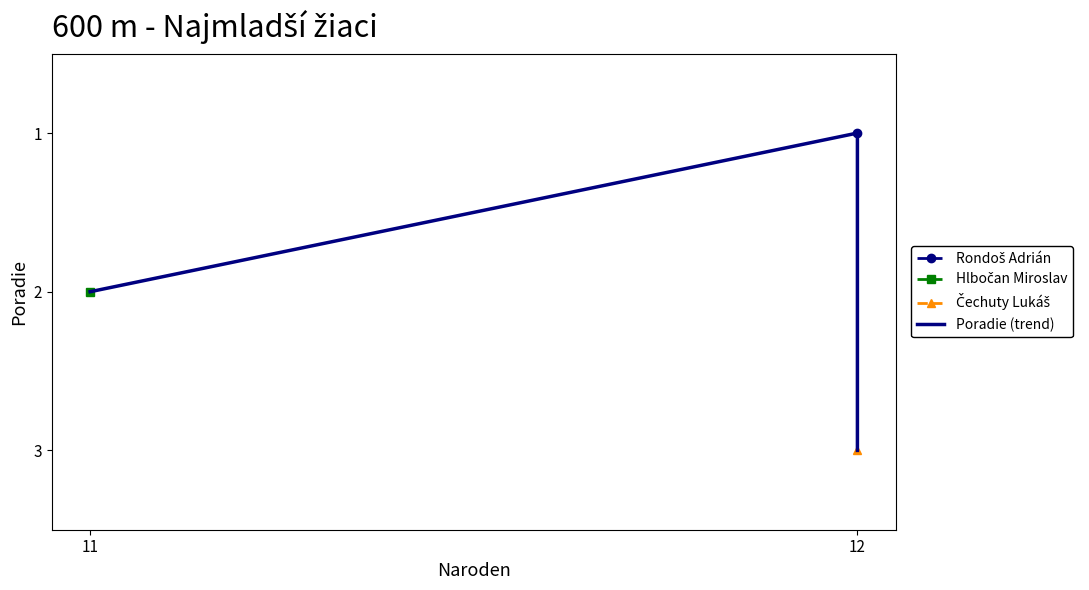

Reading left to right, transcribe all the data shown in this chart.

2	1	3